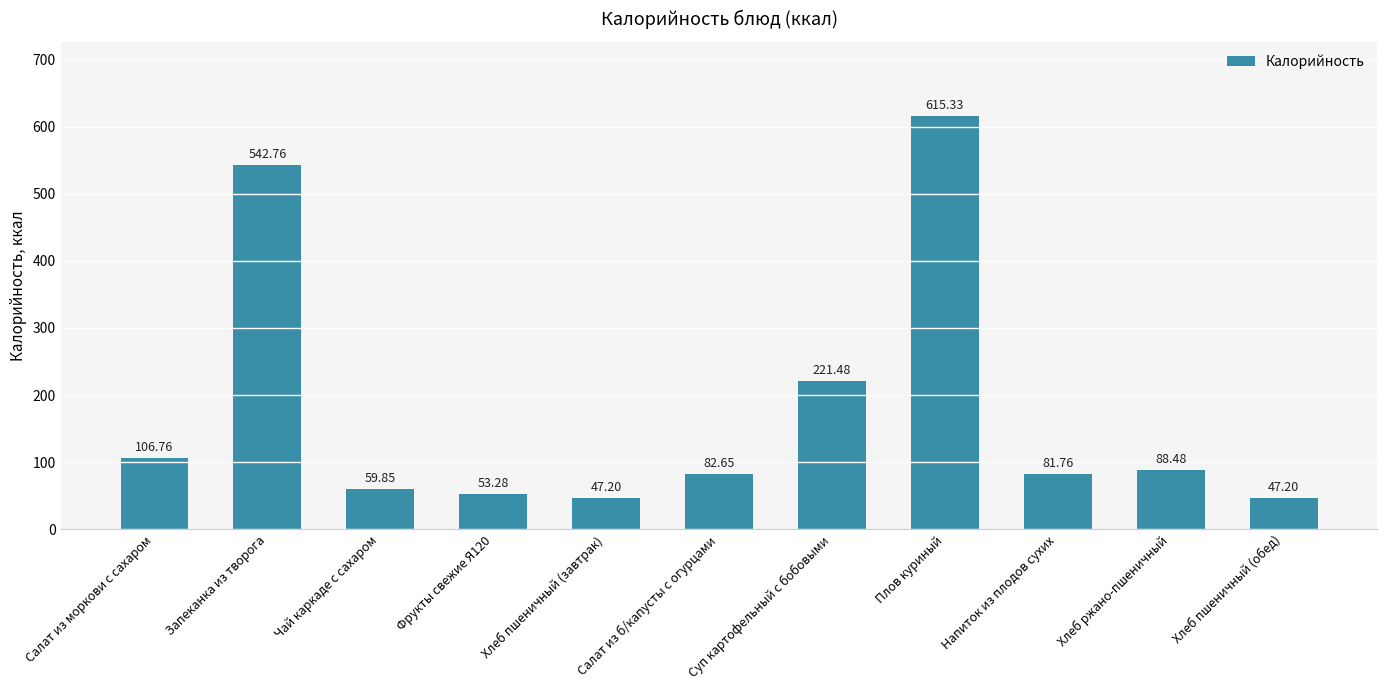

Reading right to left, what are all the values shown in this chart?

47.2	88.5	81.8	615.3	221.5	82.7	47.2	53.3	59.9	542.8	106.8